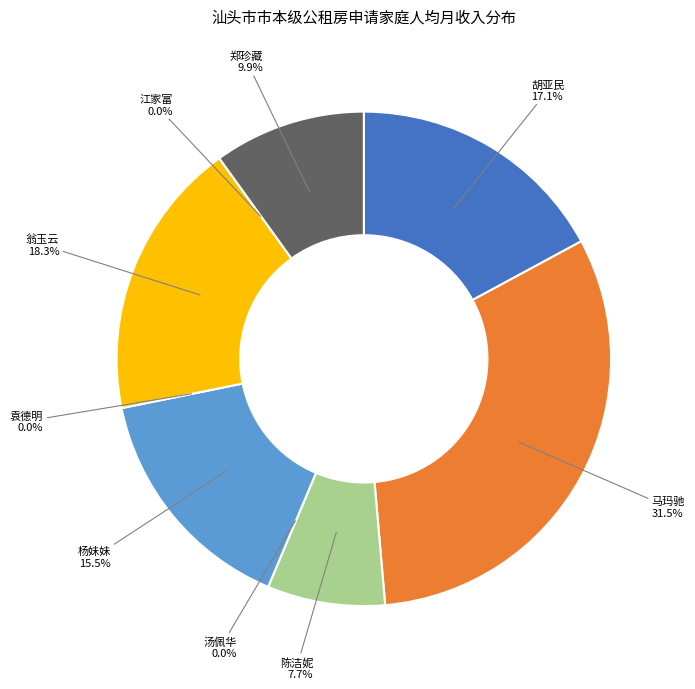

Rank the categories by value from highest to lowest.

马玛驰, 翁玉云, 胡亚民, 杨妹妹, 郑珍藏, 陈洁妮, 汤佩华, 袁德明, 江家富